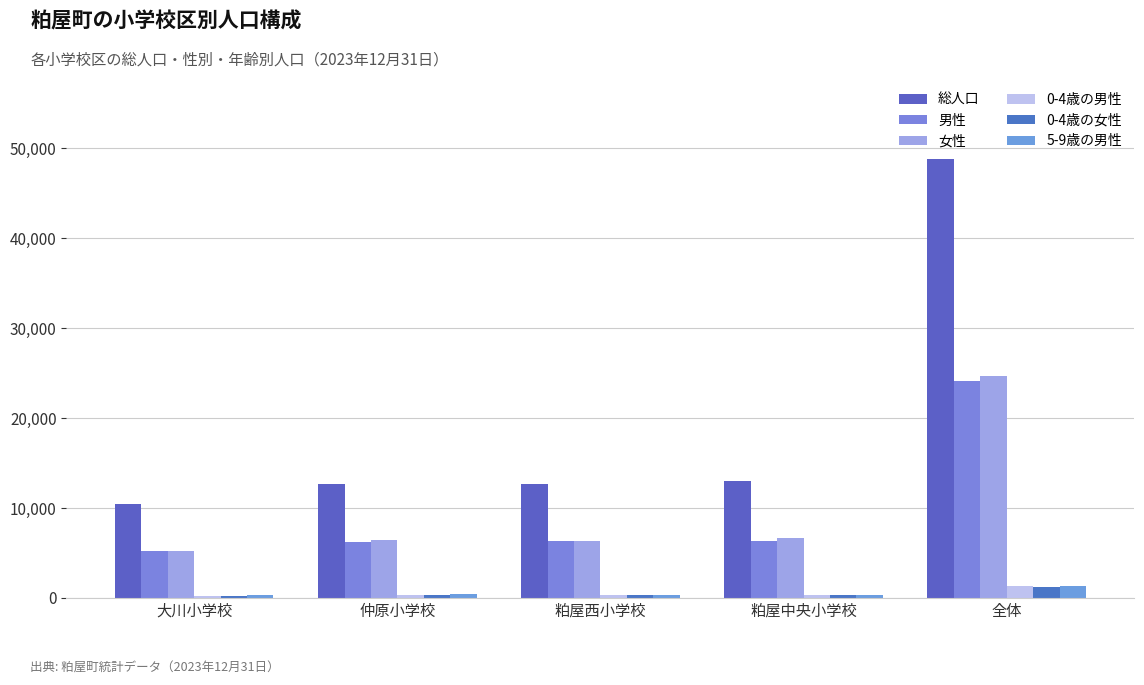

What is the approximate value of 女性 at 全体, to the nearest 10?

24630